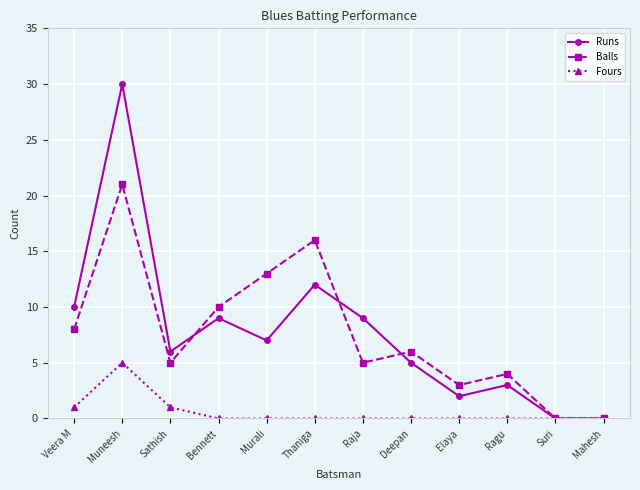

What position from the left is Muneesh?

2